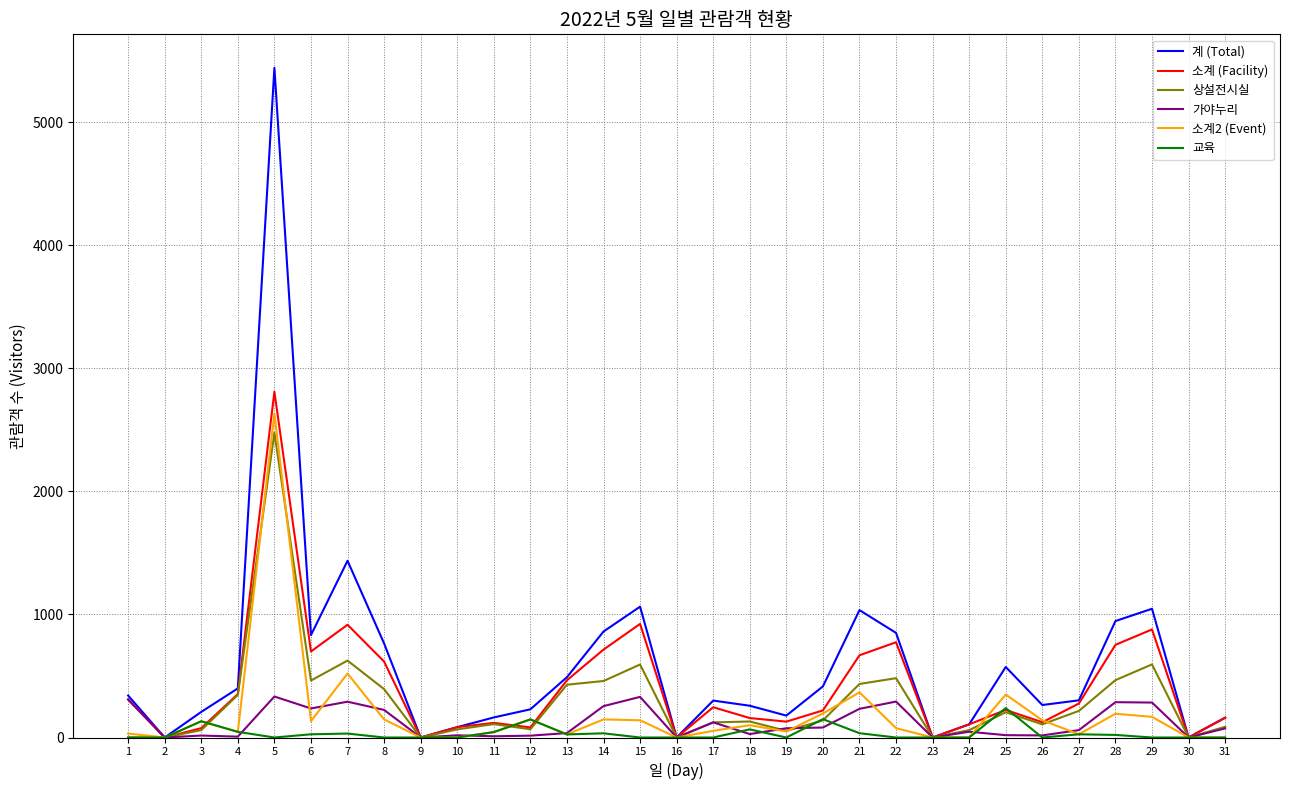

True or false: 소계 (Facility) has a value of 161 at 31.

True